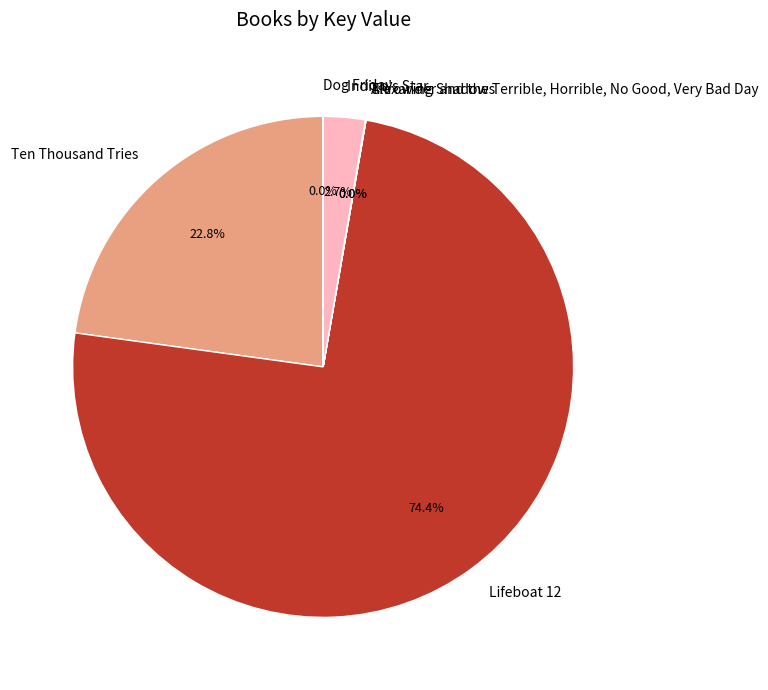

To the nearest percent, what portion does Indigo's Star represent?

3%